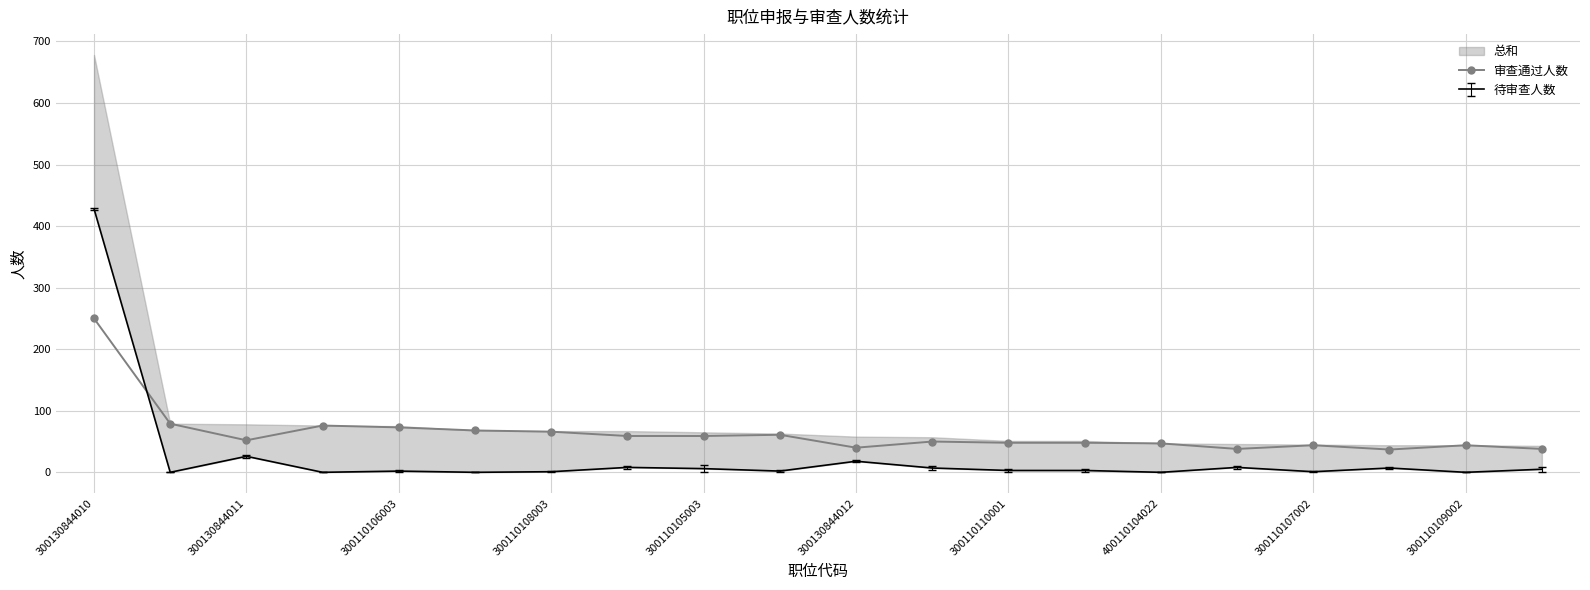

At which category does 审查通过人数 reach its first local valley?

300130844011